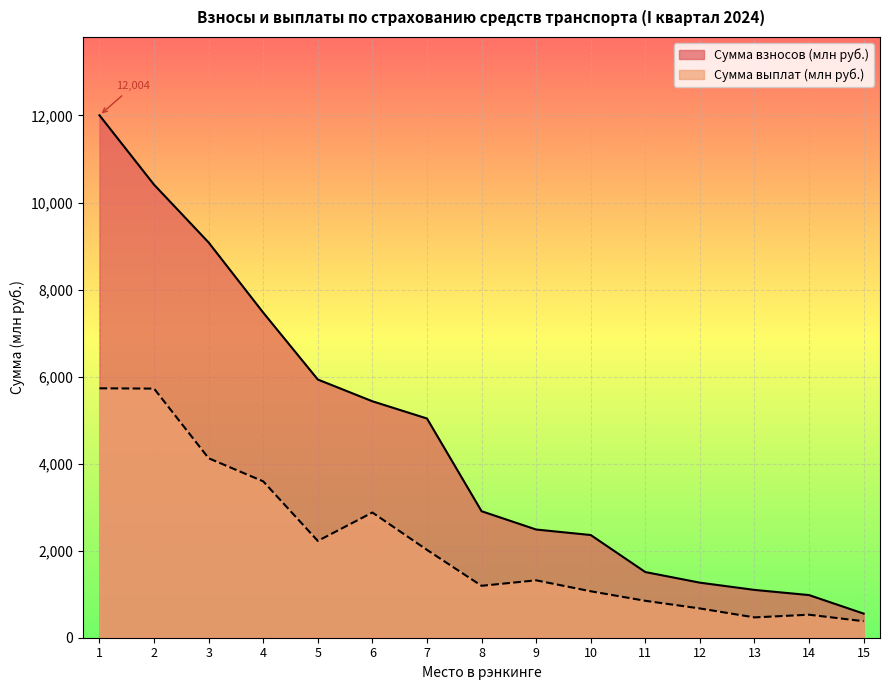

Reading left to right, extract all data points from this chart.

Сумма взносов (млн руб.): 1=12003.7	2=10409.4	3=9081.1	4=7470.5	5=5932.8	6=5432.9	7=5037.3	8=2906.8	9=2486.3	10=2359.9	11=1509.1	12=1265.2	13=1098.8	14=979.8	15=554.0
Сумма выплат (млн руб.): 1=5731.1	2=5724.2	3=4123.8	4=3592.7	5=2224.6	6=2876.9	7=2018.6	8=1193.2	9=1319.1	10=1067.3	11=848.5	12=672.7	13=467.0	14=528.8	15=379.5